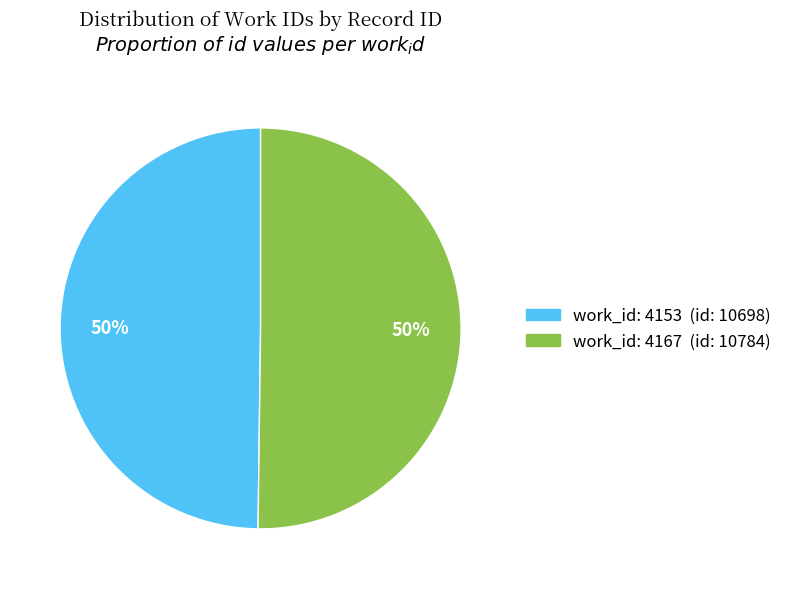

How many segments does this pie chart have?

2